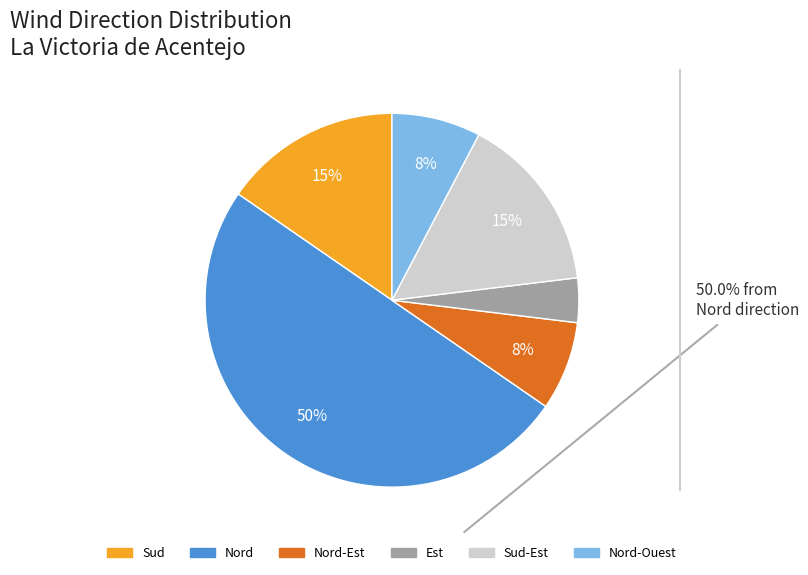

To the nearest percent, what is the average slice percentage?

17%